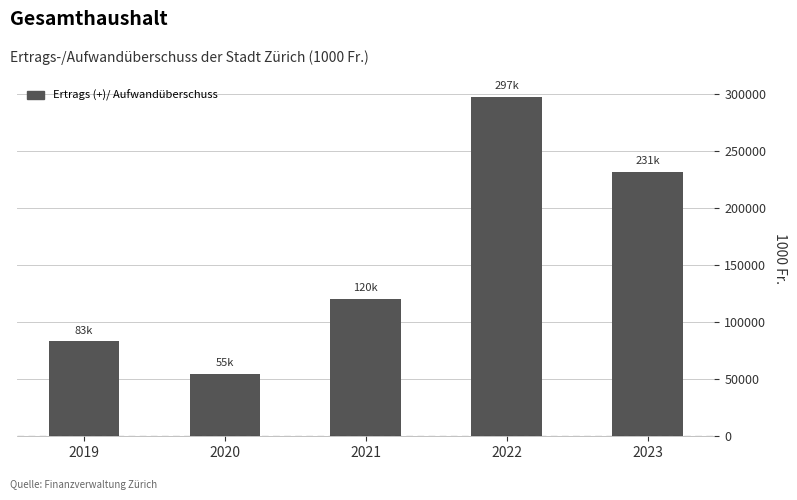

List the labels in order of value, largest first.

2022, 2023, 2021, 2019, 2020